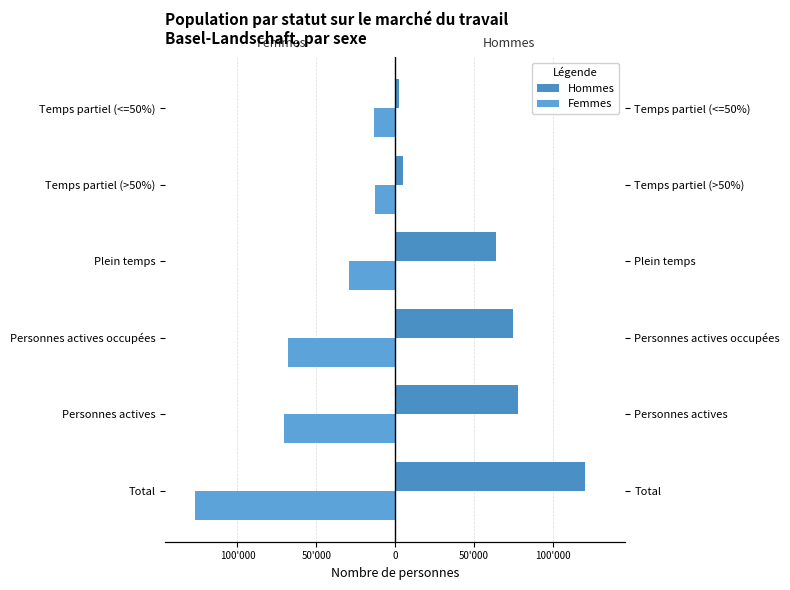

What is the approximate value of Hommes at Personnes actives occupées?

74709.1